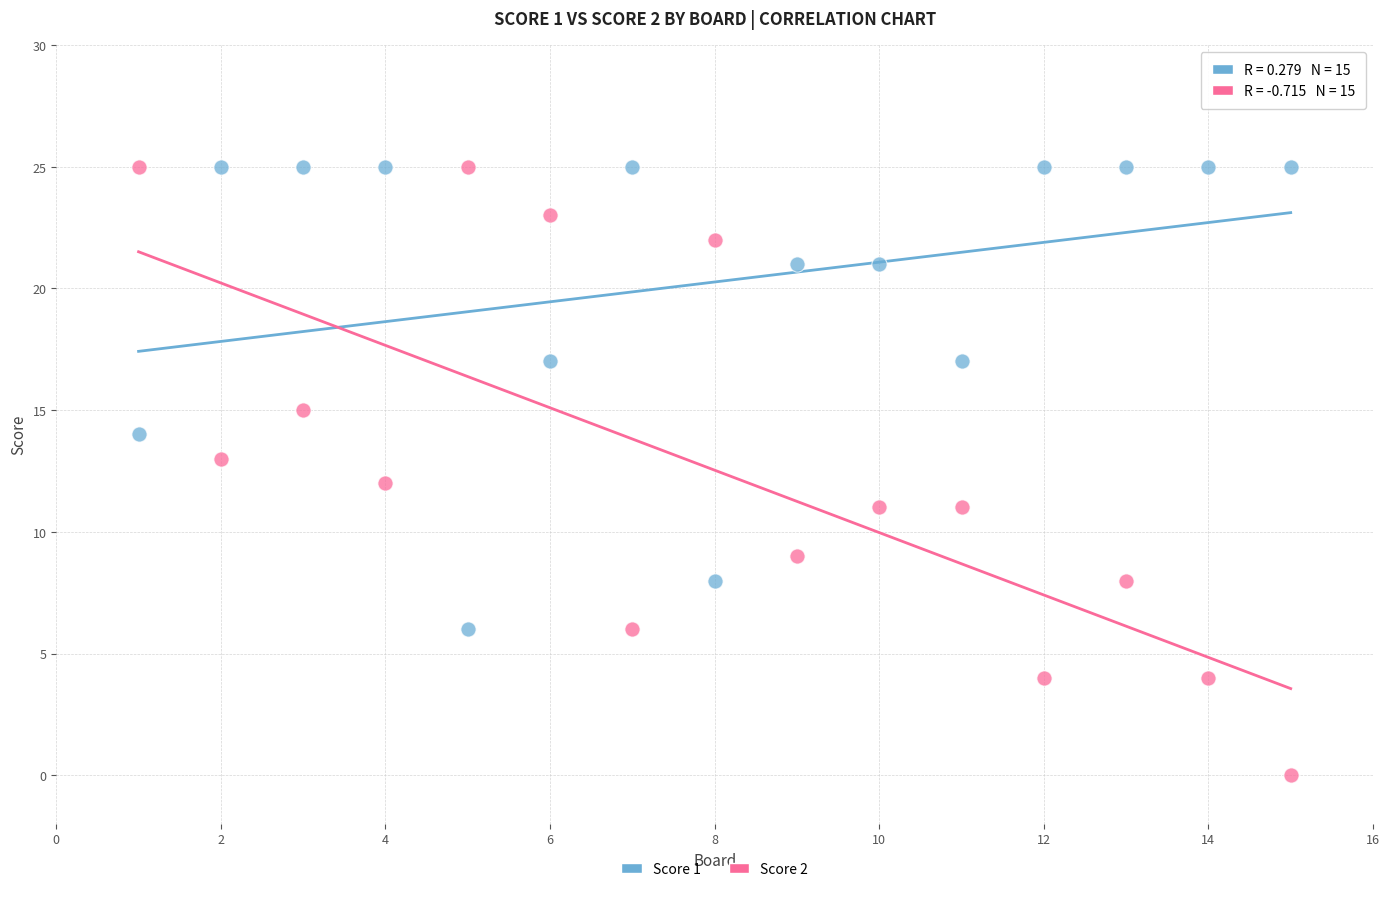

Across all data points, what is the range of X values (max minus min)?

14